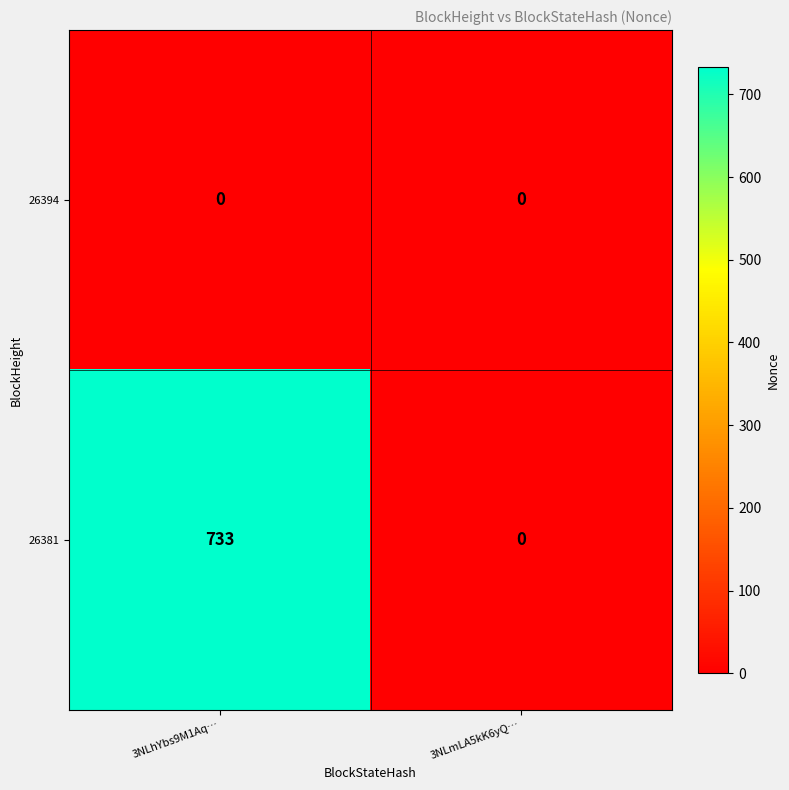

How many data points does each series have?

2